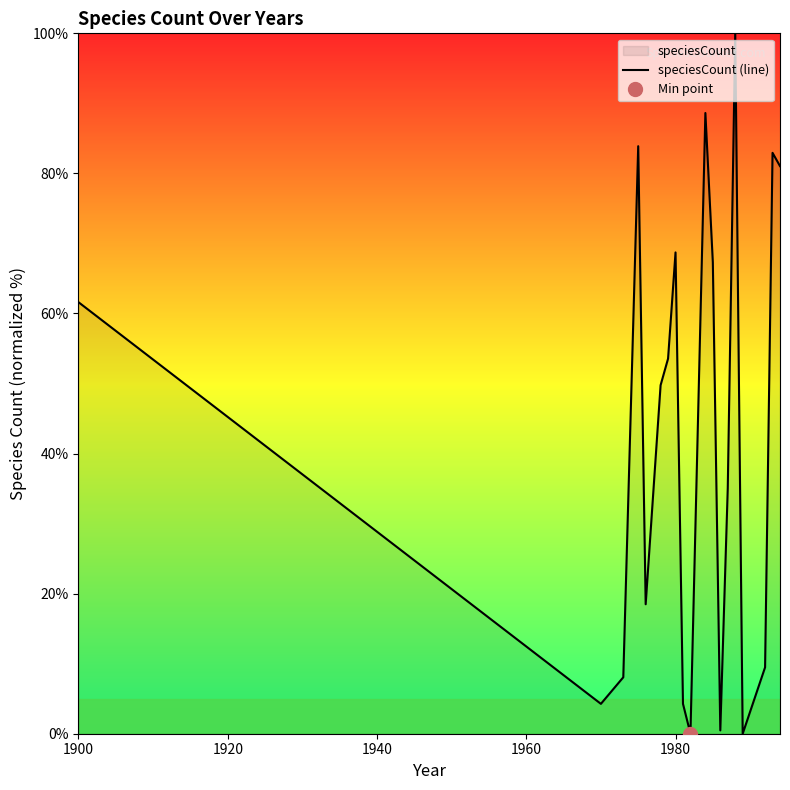

True or false: the data shows 0.3 at 13.

False